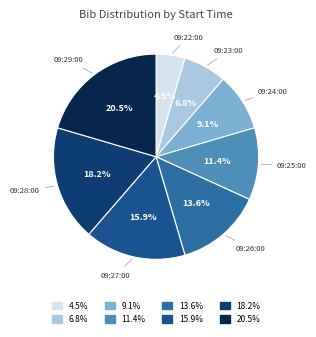

Which category has the biggest portion of the pie?

09:29:00